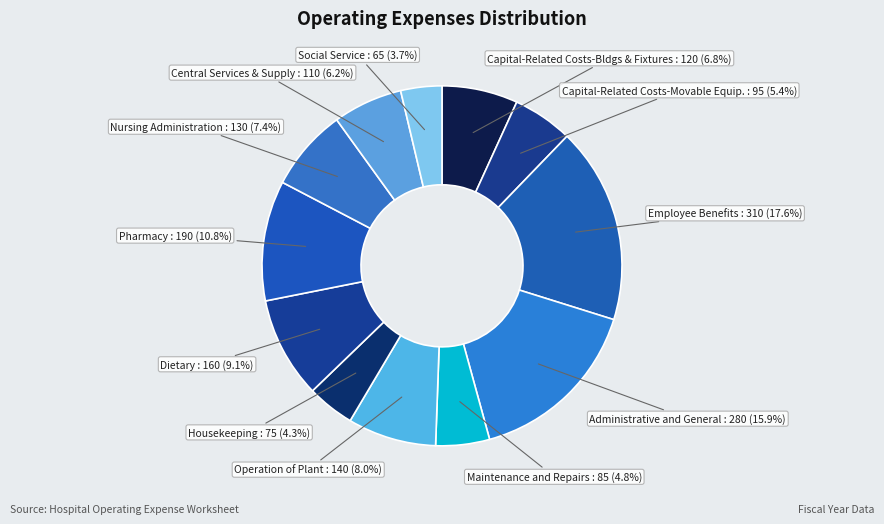

What percentage is the Central Services & Supply slice, to the nearest percent?

6%